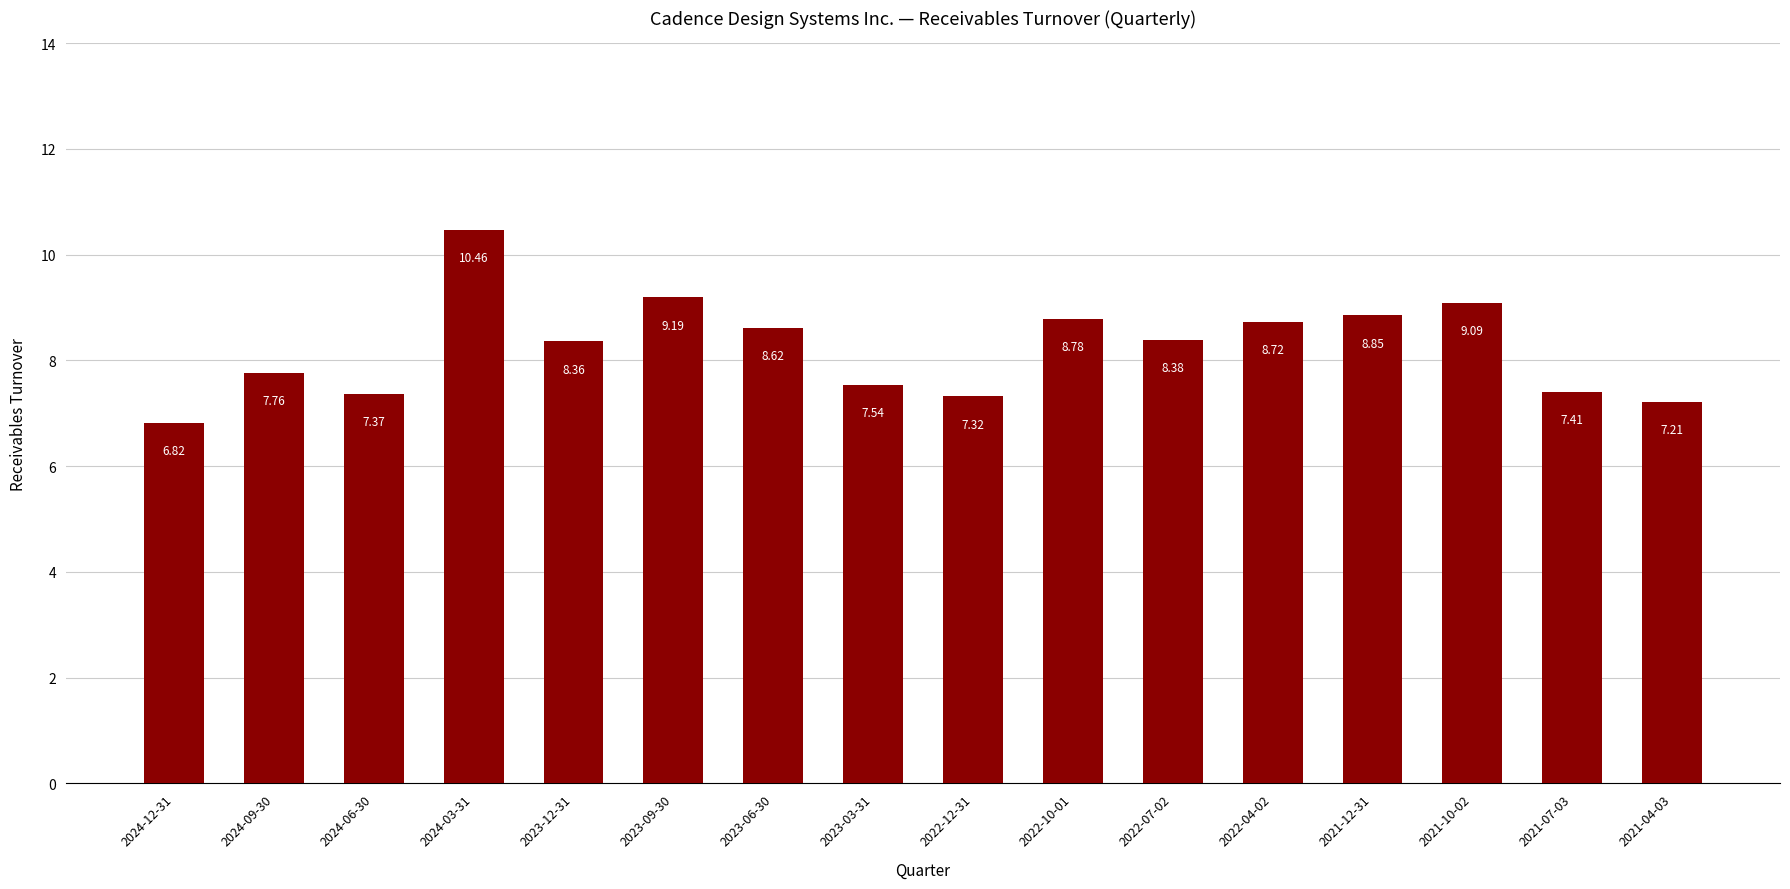

Does the chart contain stacked bars?

No